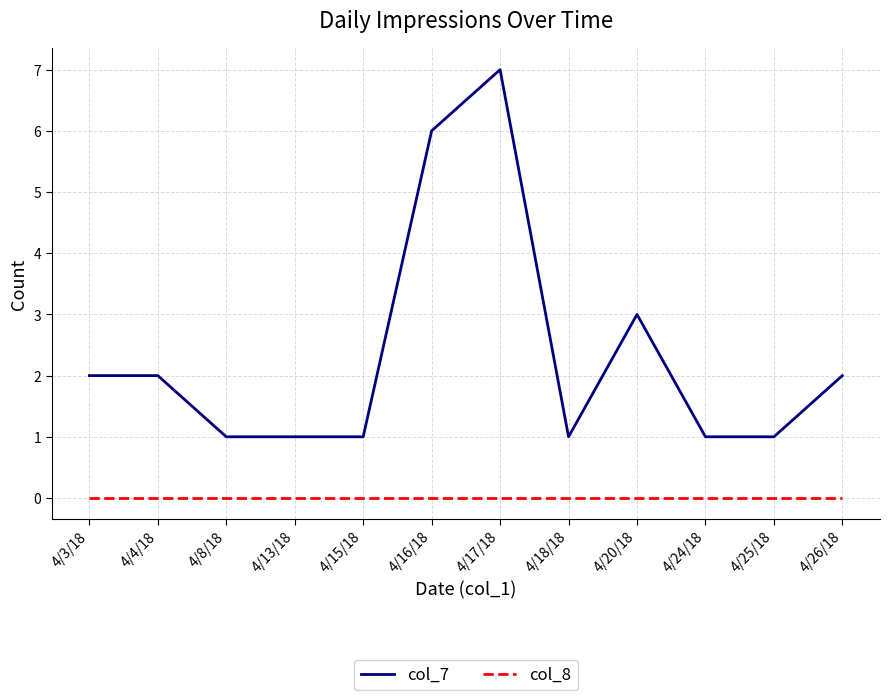

Reading left to right, extract all data points from this chart.

col_7: 2	2	1	1	1	6	7	1	3	1	1	2
col_8: 0	0	0	0	0	0	0	0	0	0	0	0